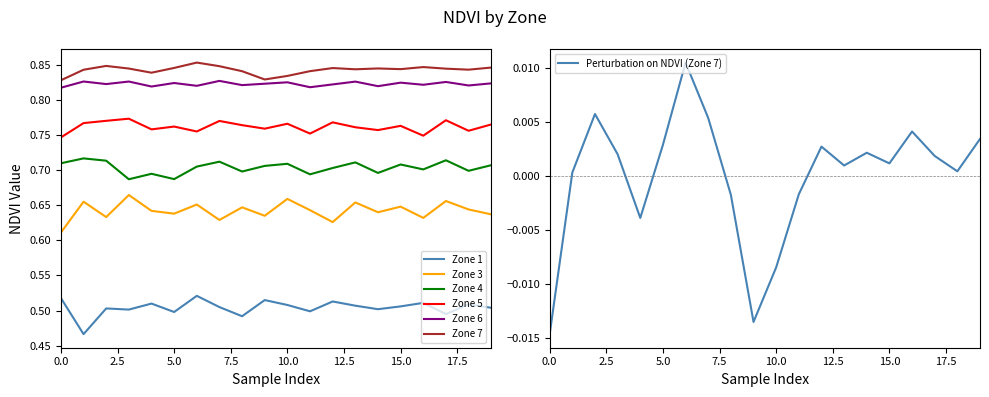

What is the sum of all Zone 6 values?

16.5